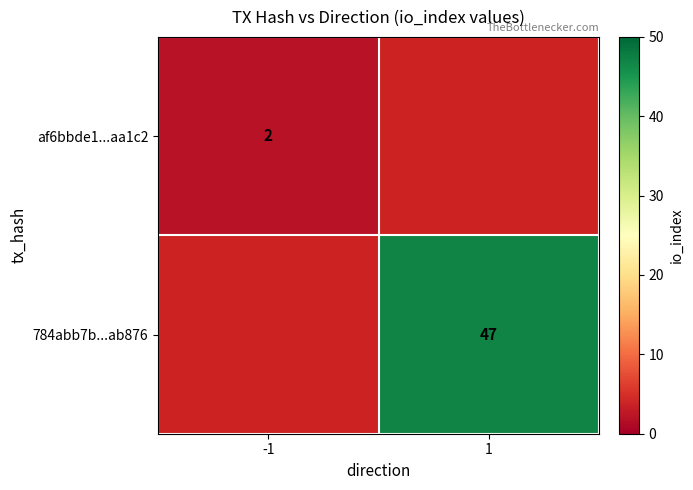

True or false: af6bbde1...aa1c2 has a value of 2 at -1.

True